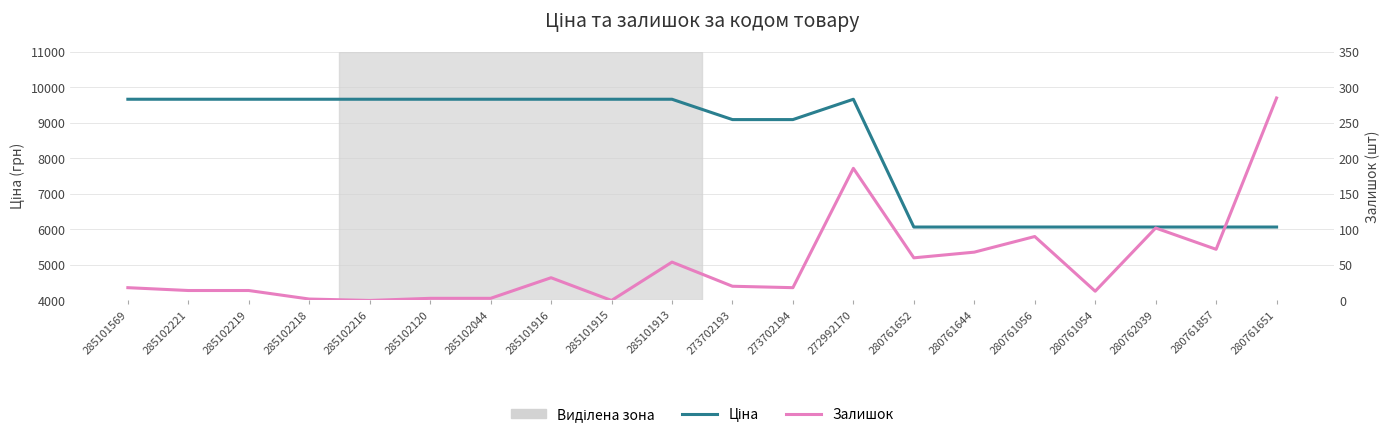

True or false: Ціна and Залишок cross at least once.

False